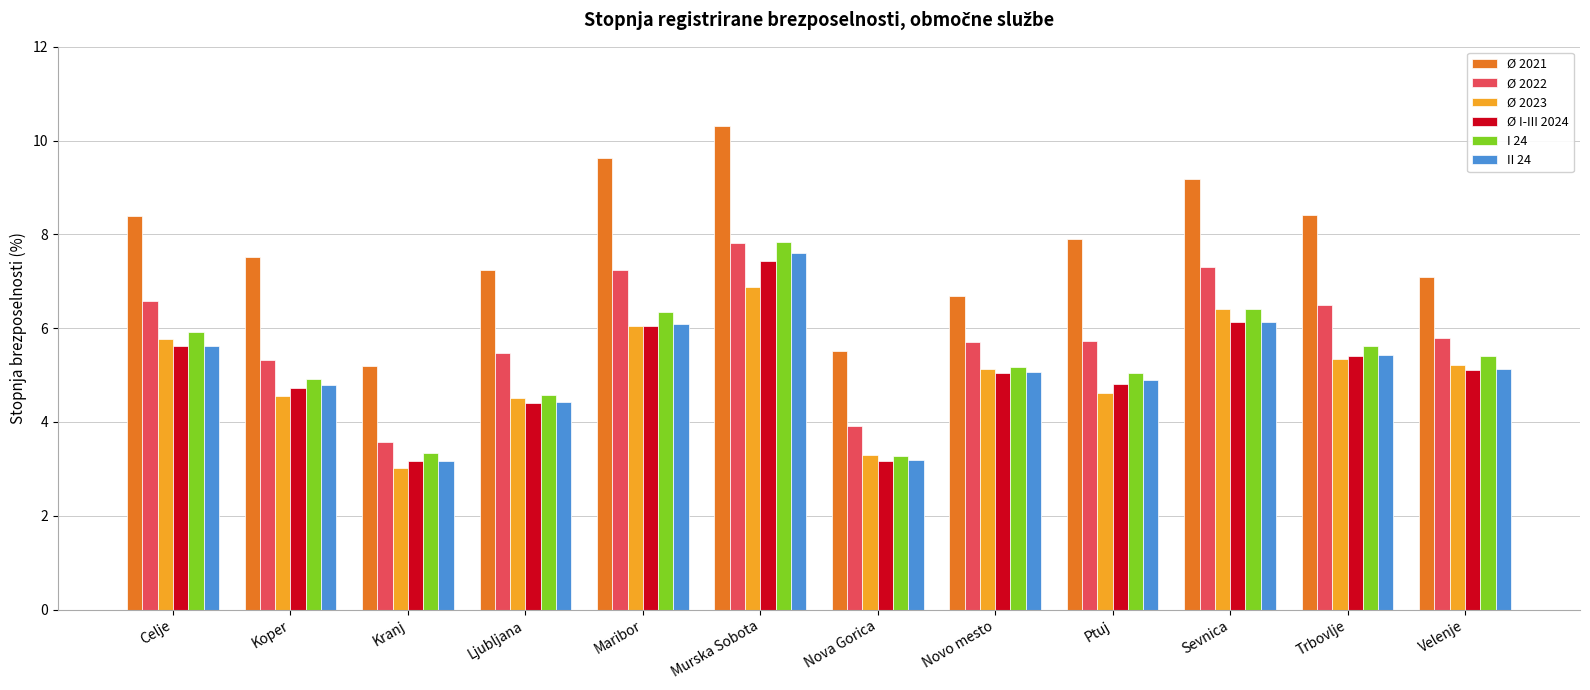

True or false: II 24 has a value of 4.8 at Koper.

True